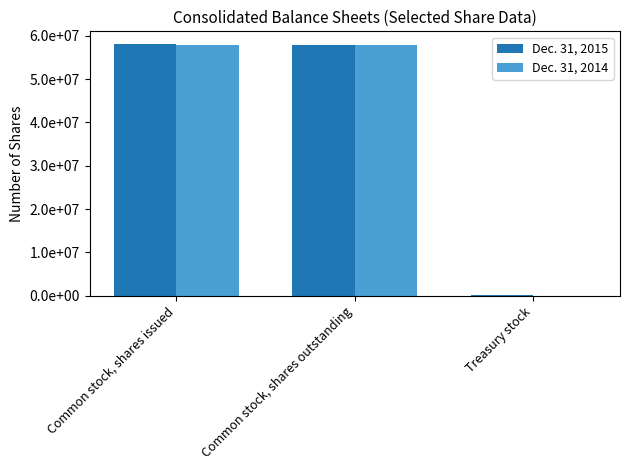

List the series in order of their peak value, lowest first.

Dec. 31, 2014, Dec. 31, 2015